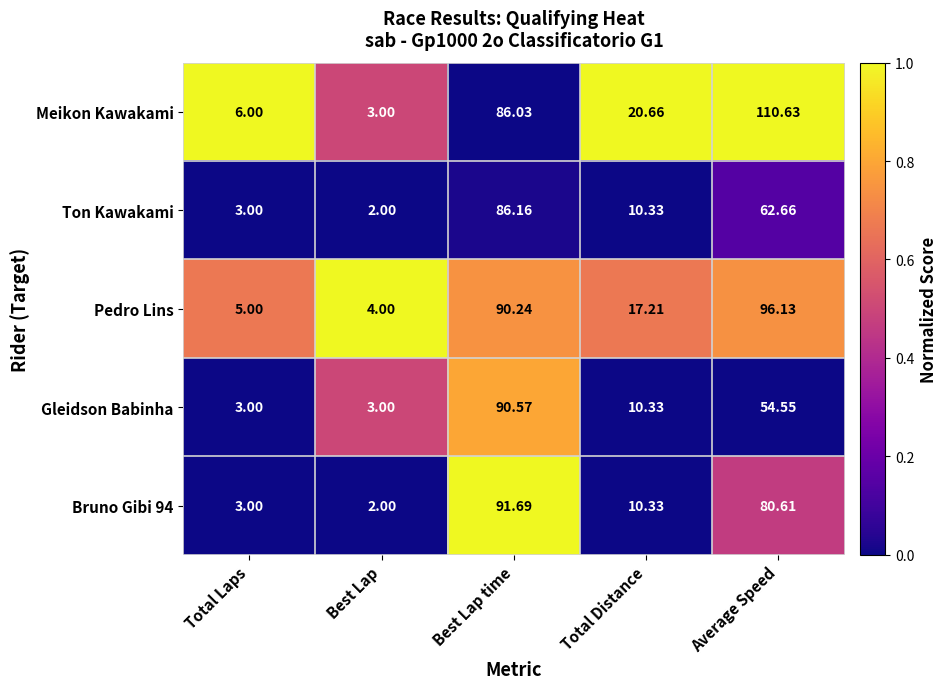

Which series has the largest total across all categories?

Meikon Kawakami